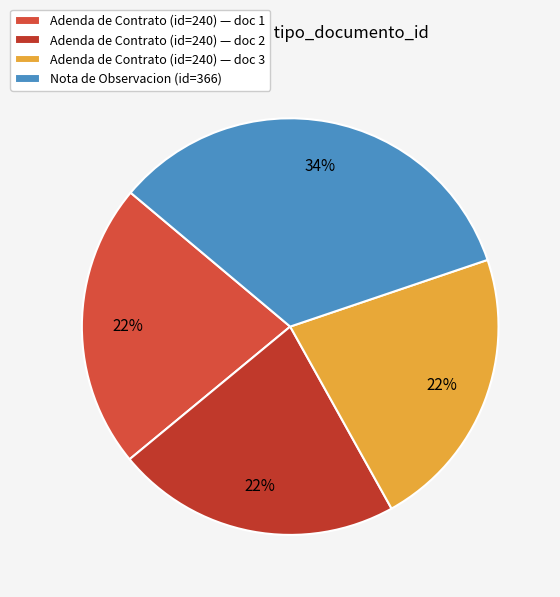

How many slices are in this pie chart?

4